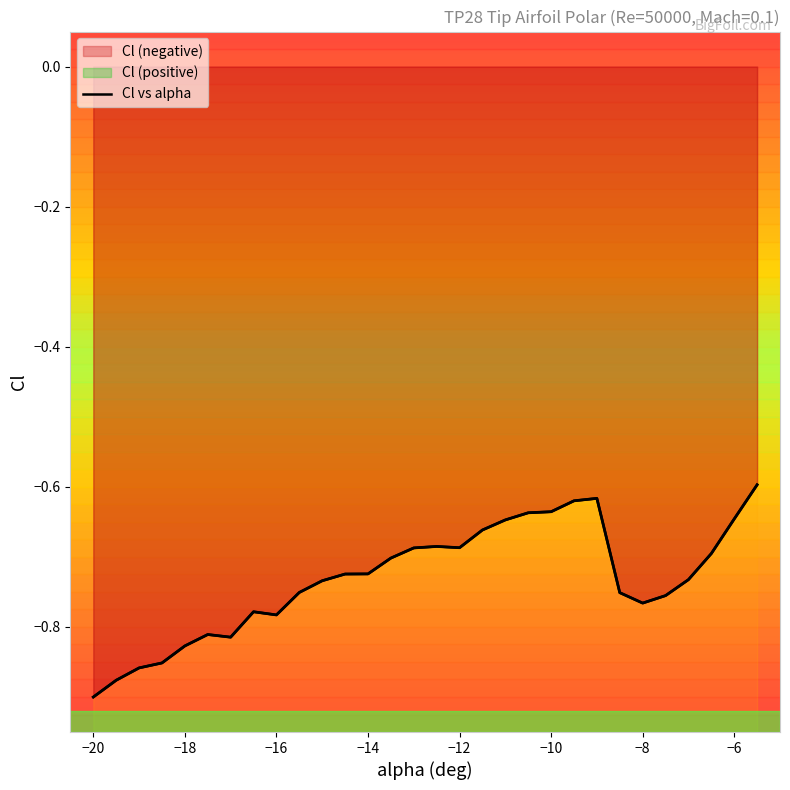

What is the sum of the values at -12.5 and -16?

-1.5